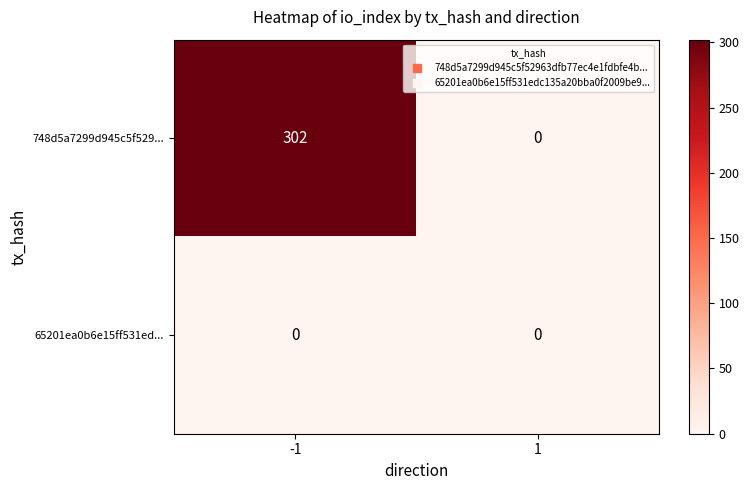

Which series has the widest spread of values?

748d5a7299d945c5f529...